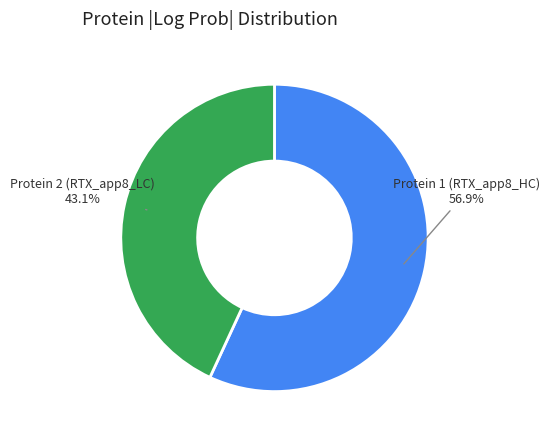

Does any single category account for the majority?

Yes